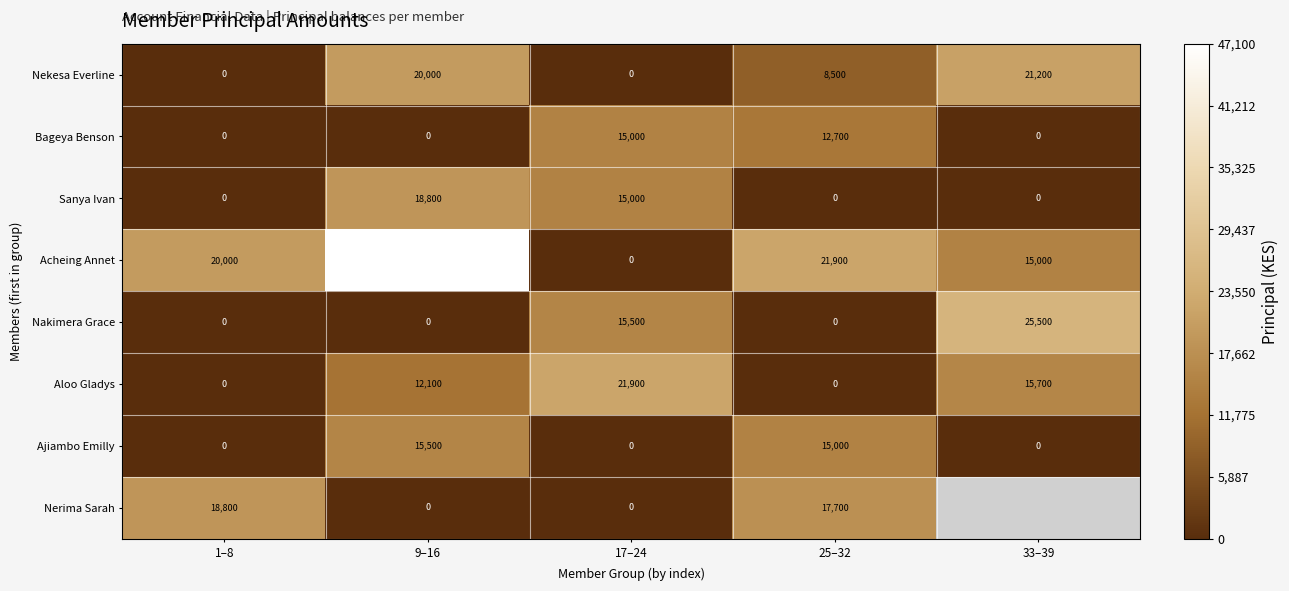

What is the total value across all series at 25–32?

75800